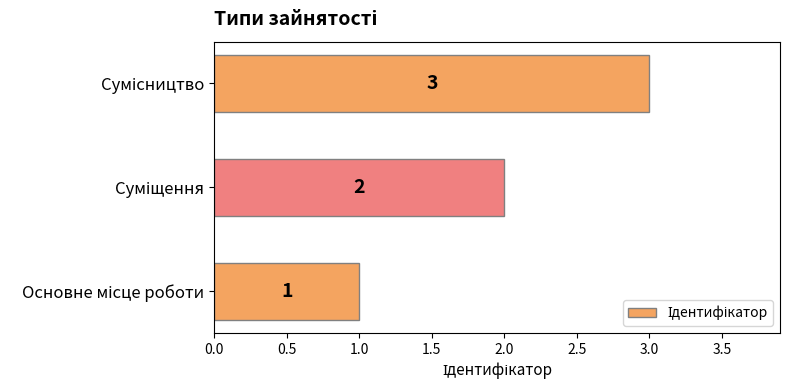

What is the greatest value displayed?

3